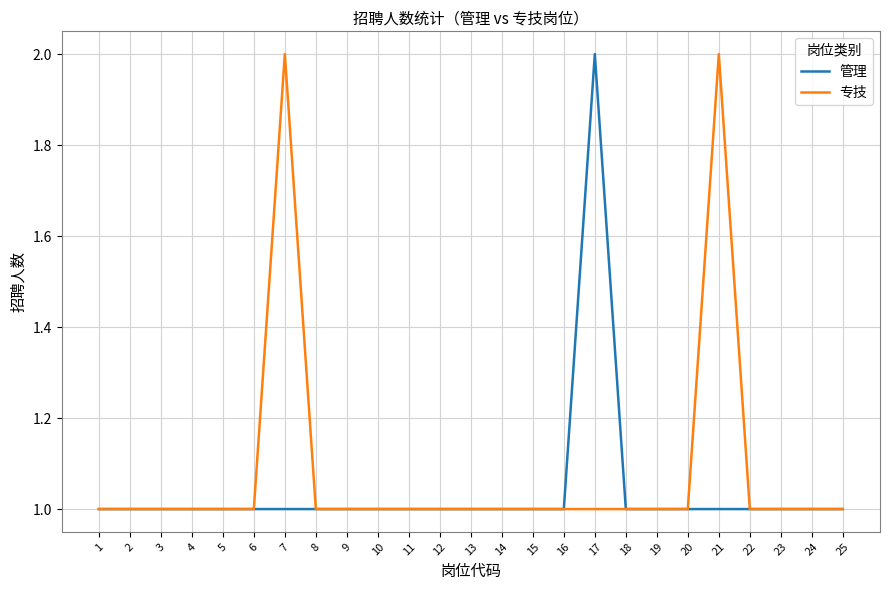

The value of 专技 at 24 is 1. True or false?

True